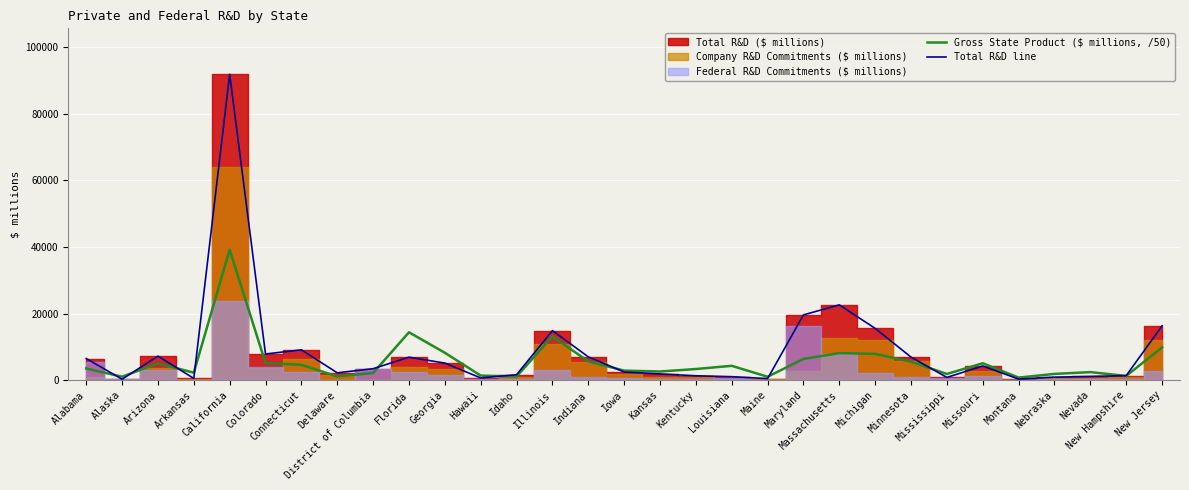

The value of Total R&D line at Mississippi is 1162.4. True or false?

False